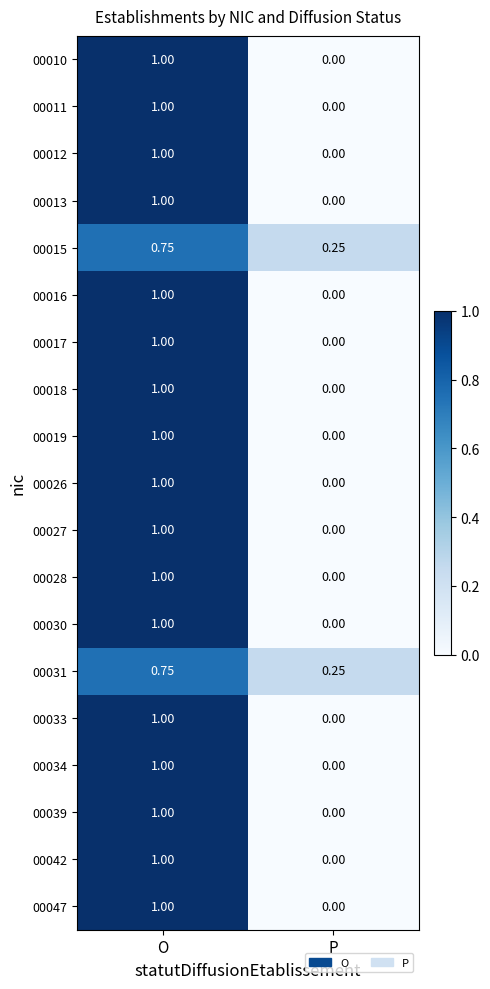

At how many categories does at least one series exceed 0?

2